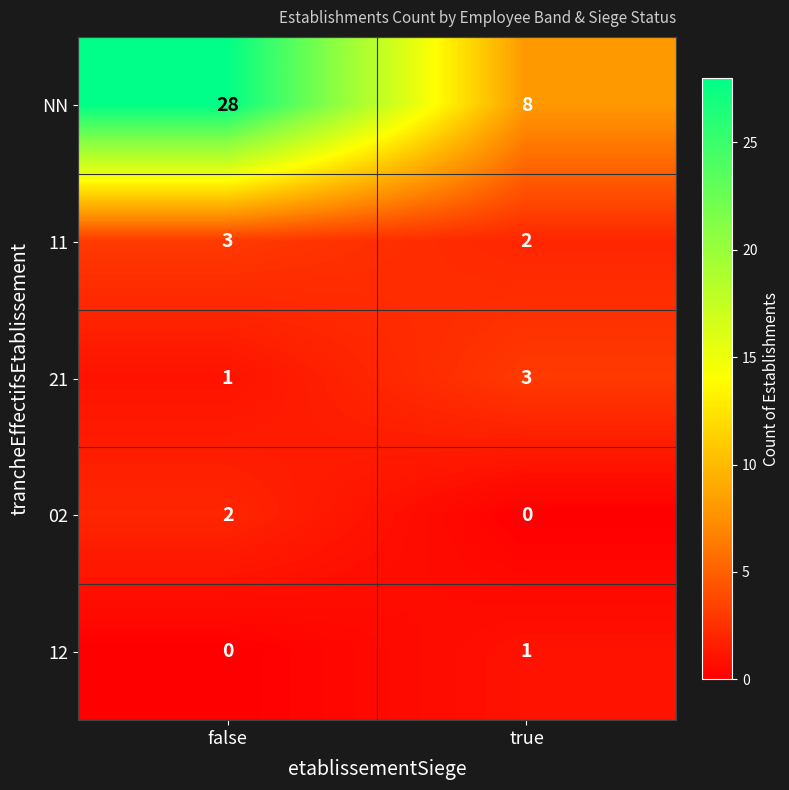

What is the total value across all series at true?

14